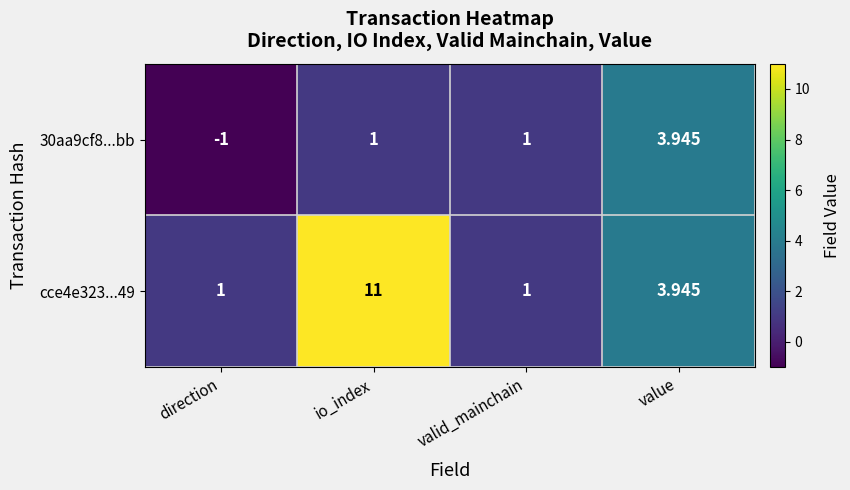

At which category does the chart reach its minimum across all series?

direction